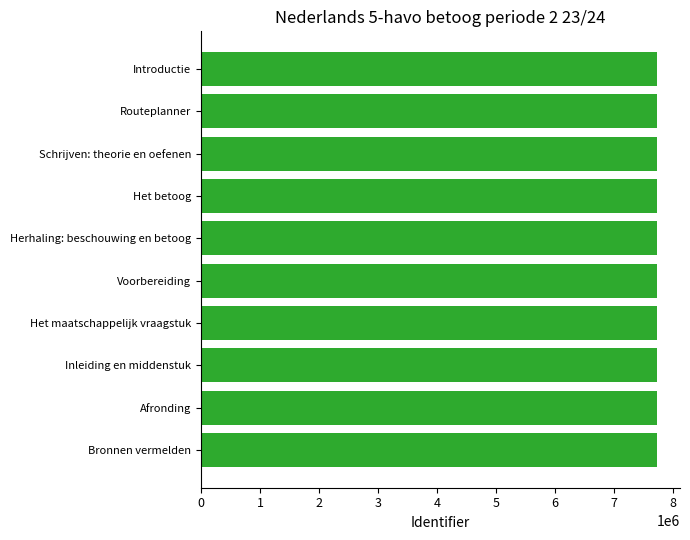

The chart shows a value of 11685164 at Bronnen vermelden. True or false?

False